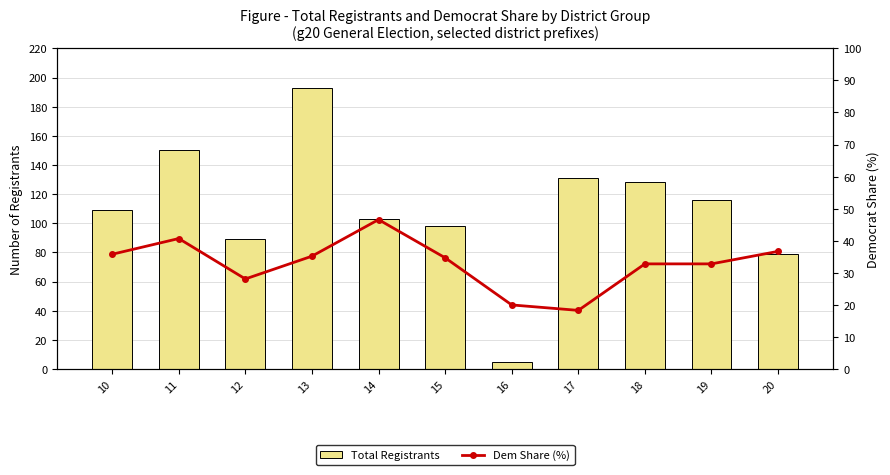

The Total Registrants series shows 103.0 at 14. True or false?

True